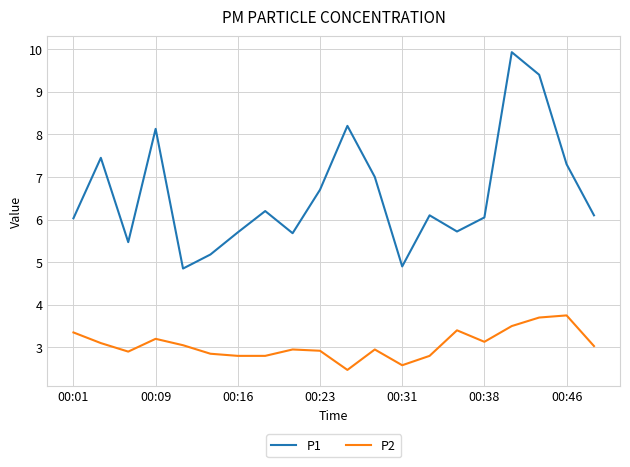

What is the difference between the maximum and minimum values in the P2 series?

1.3